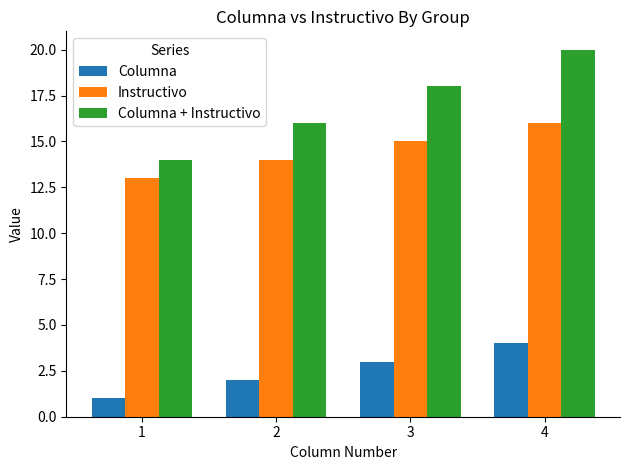

Which series has the widest spread of values?

Columna + Instructivo